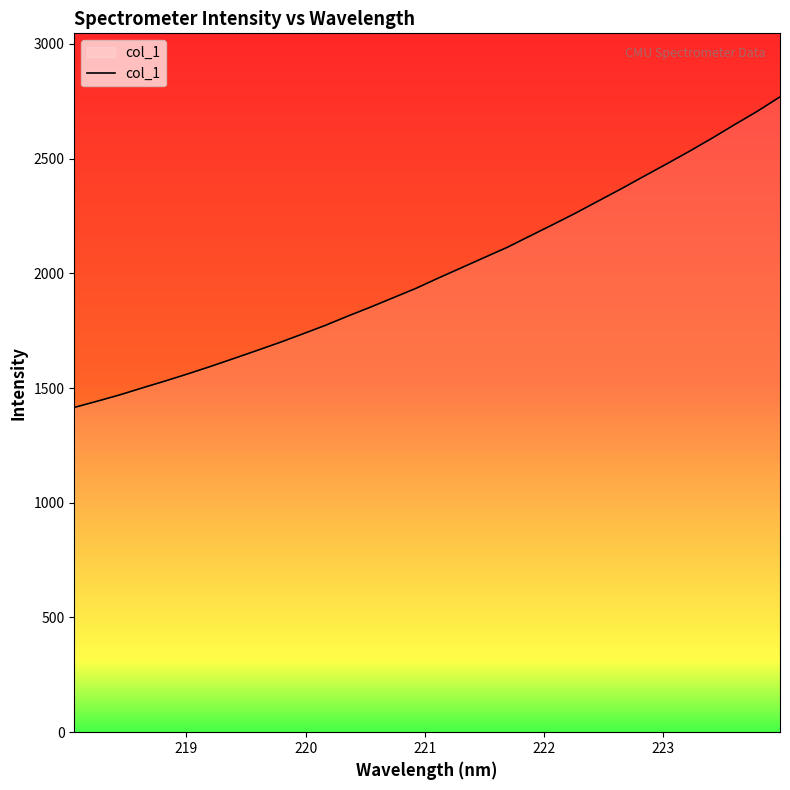

What is the smallest value displayed?

1415.5